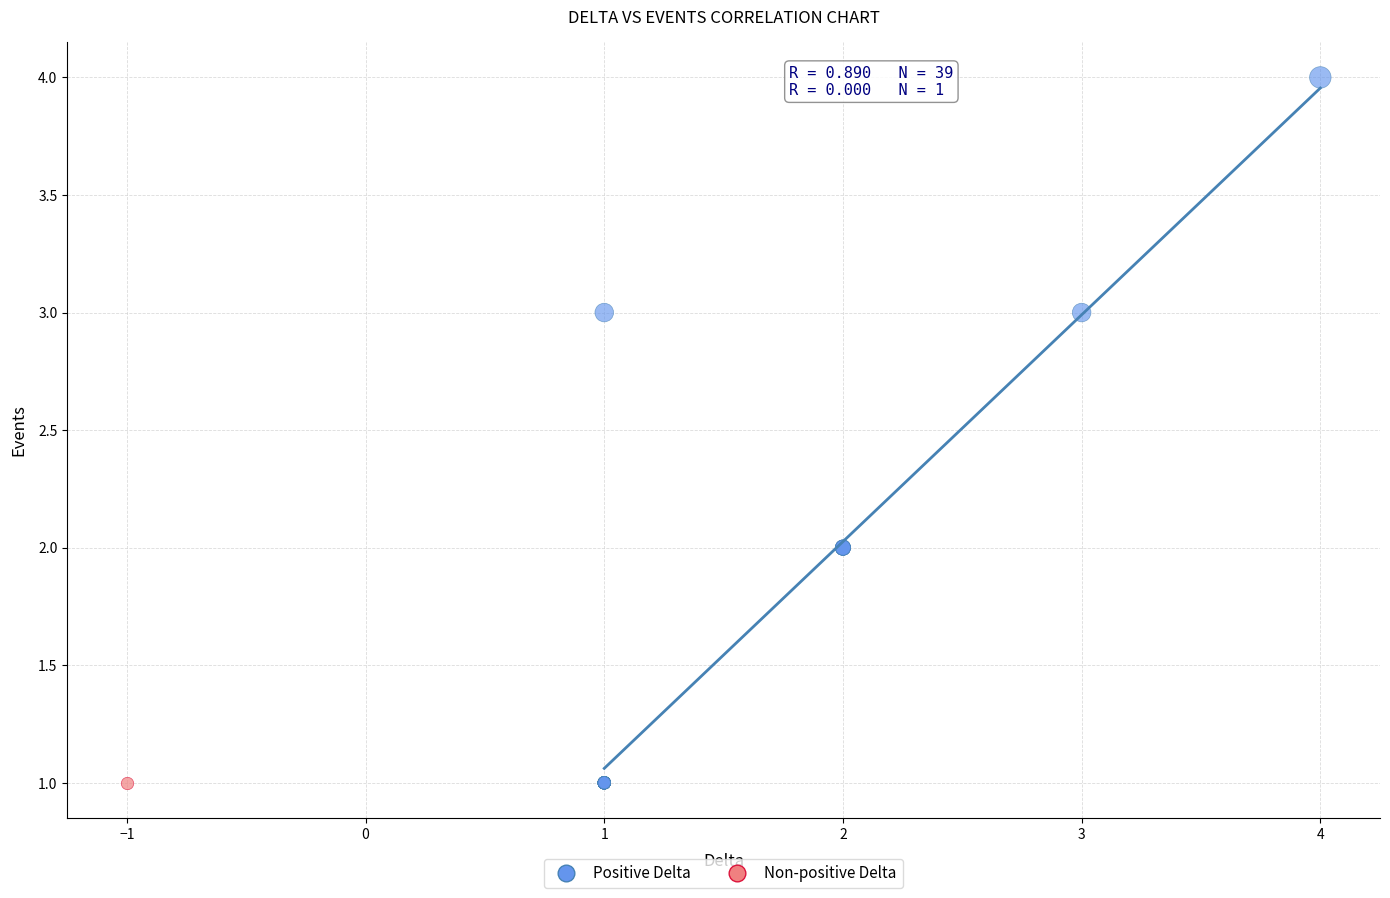

What are all the series names shown in the legend?

Positive Delta, Non-positive Delta